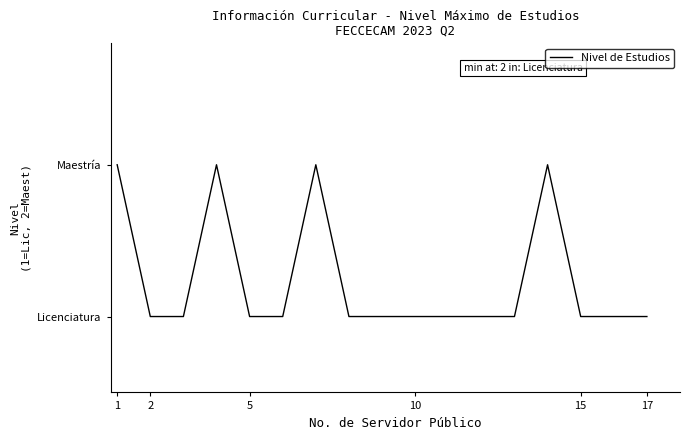

Does the chart have visible grid lines?

No